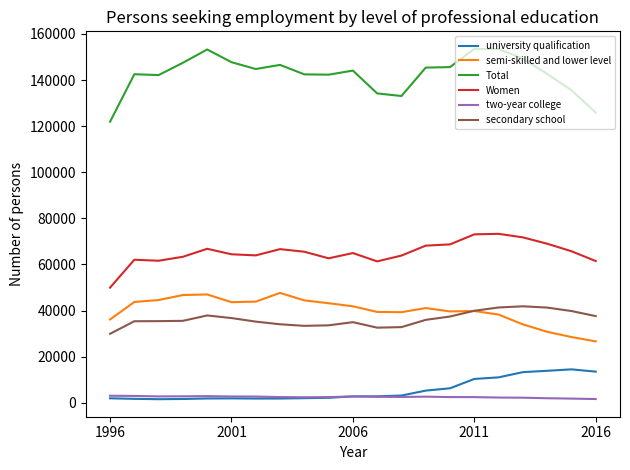

What is the greatest value displayed?

153535